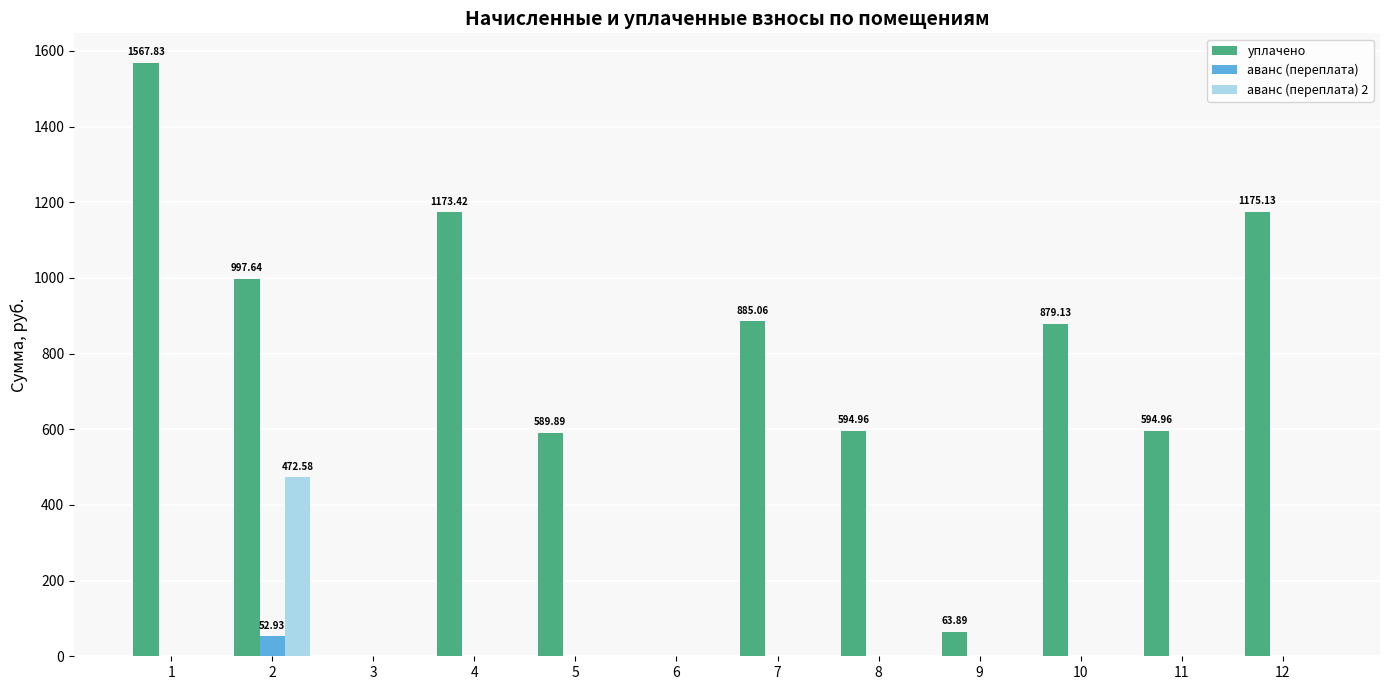

Which series changed the most between 7 and 11?

уплачено